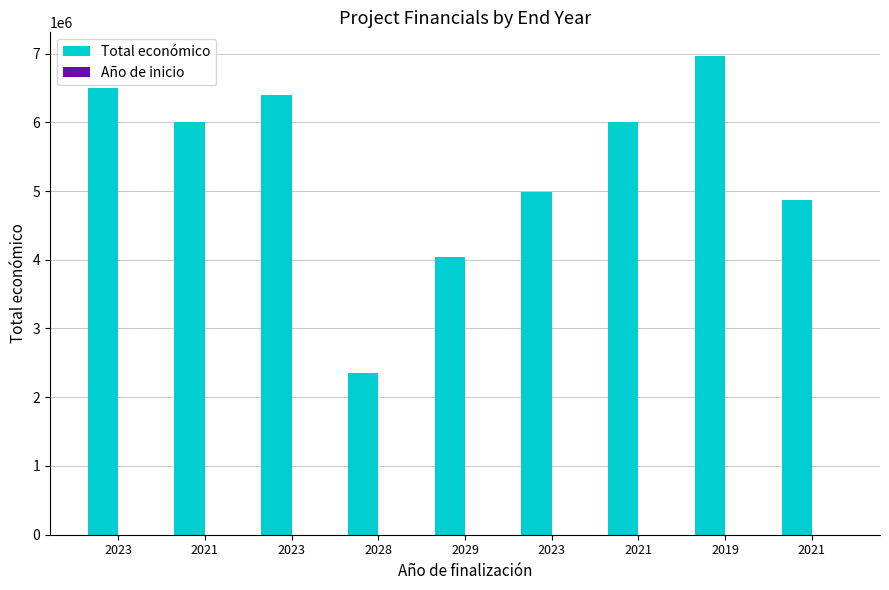

How many groups of bars are there?

9